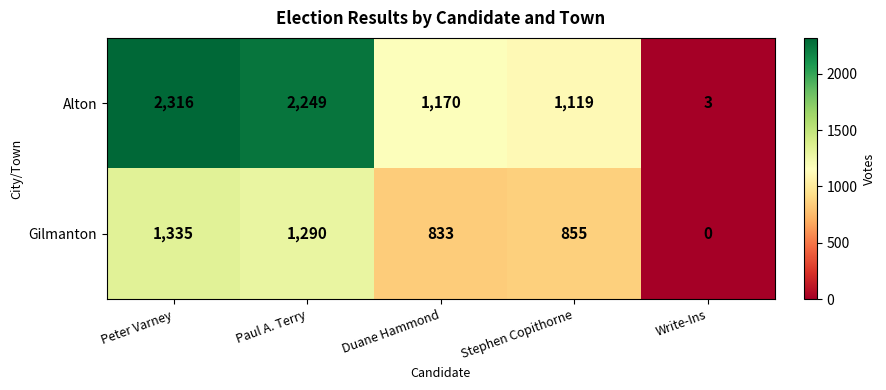

The Gilmanton series shows 1326 at Duane Hammond. True or false?

False